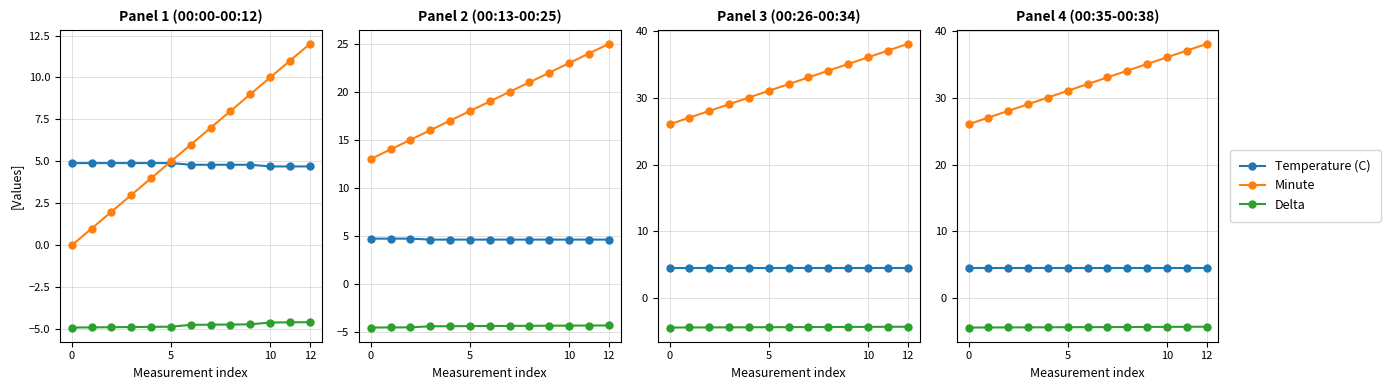

Rank the series by their maximum value, from lowest to highest.

Delta, Temperature (C), Minute